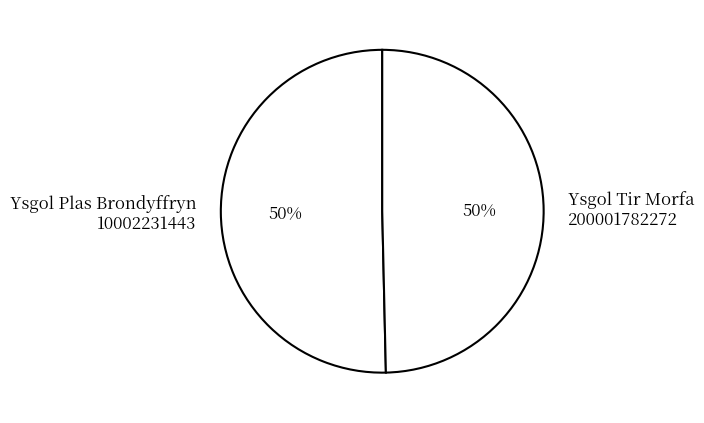

How many segments does this pie chart have?

2